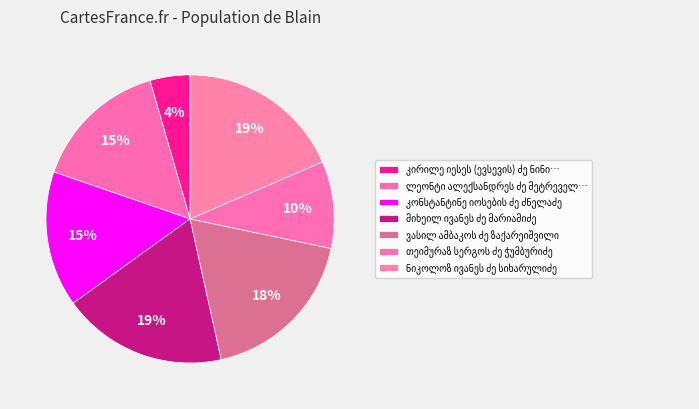

Count the number of slices in the pie.

7